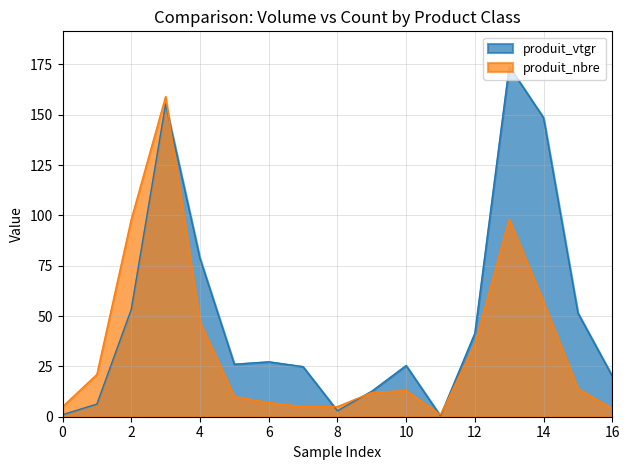

What is the highest value of the produit_nbre series?

159.0